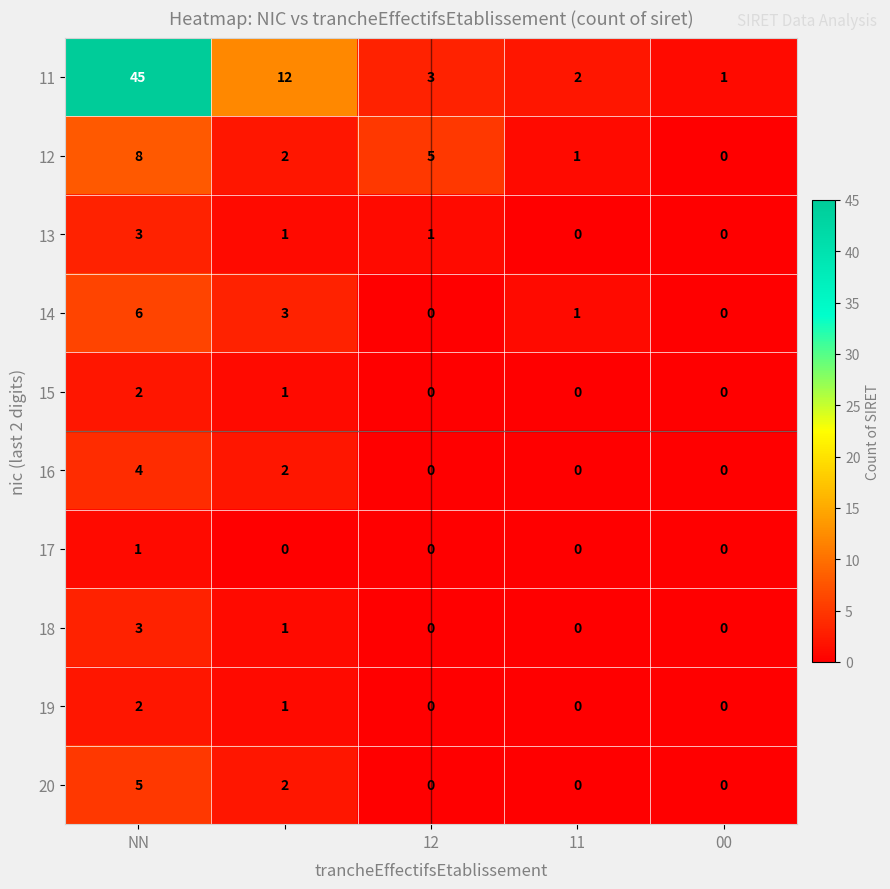

Which series has the widest spread of values?

11